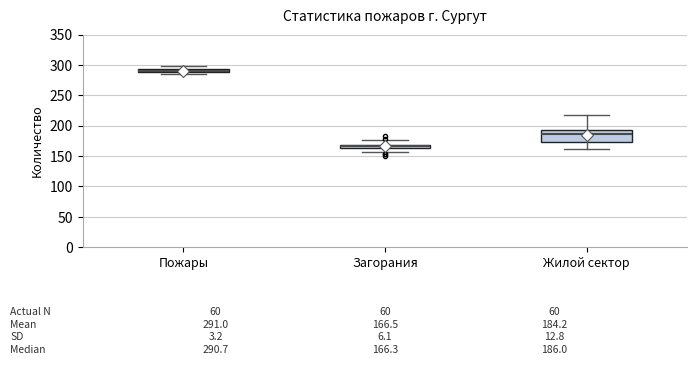

Comparing the boxes themselves (not the whiskers), which one is the tallest?

Жилой сектор